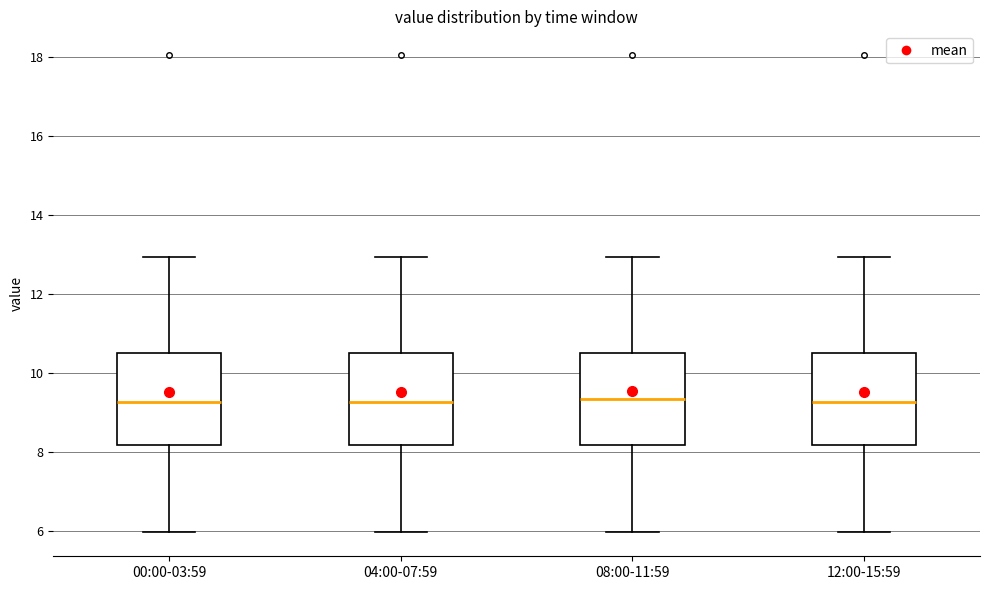

Reading left to right, transcribe this box plot: for each box, give where its median line is, the range the box spans, and where its two whiskers end, as read against the y-axis. The values are not printed on the chart, so give them approximately, as read against the axis.

00:00-03:59: median 9.2, box 8.2 to 10.6, whiskers 6.0 to 13.0
04:00-07:59: median 9.2, box 8.2 to 10.6, whiskers 6.0 to 13.0
08:00-11:59: median 9.4, box 8.2 to 10.6, whiskers 6.0 to 13.0
12:00-15:59: median 9.2, box 8.2 to 10.6, whiskers 6.0 to 13.0